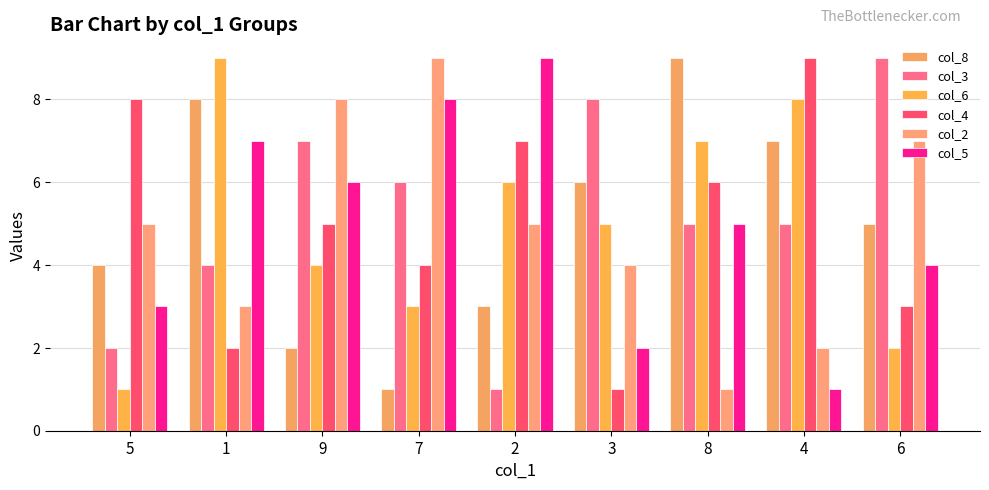

Between 7 and 3, which is larger?

3